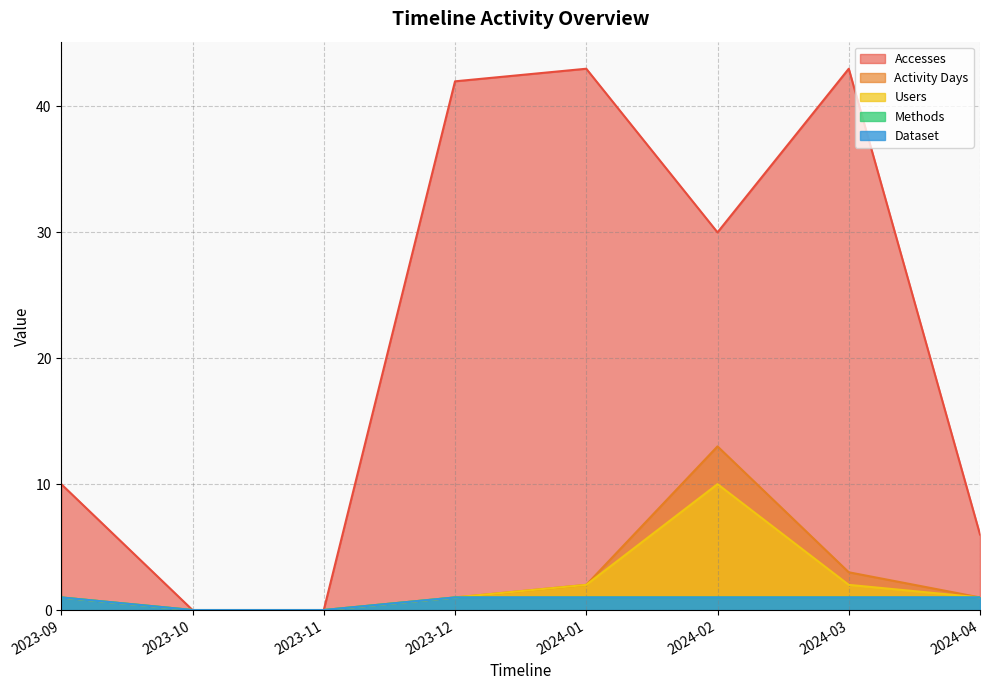

How many values in the Accesses series are below 30?

4